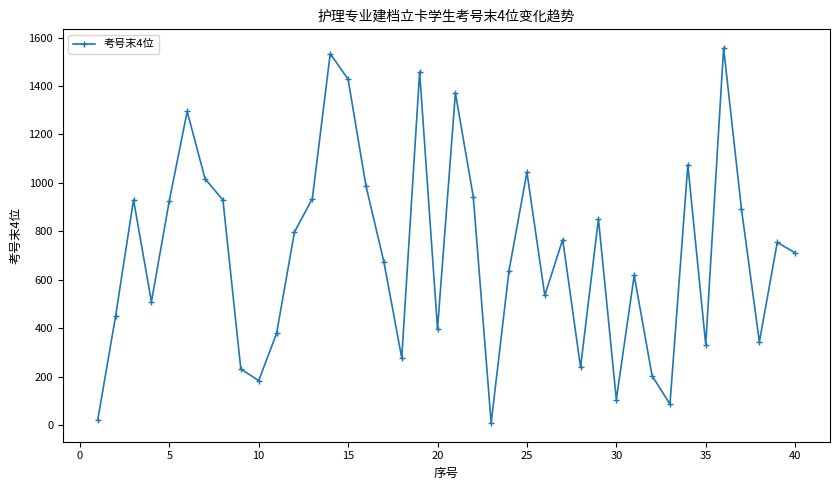

What is the average value?

711